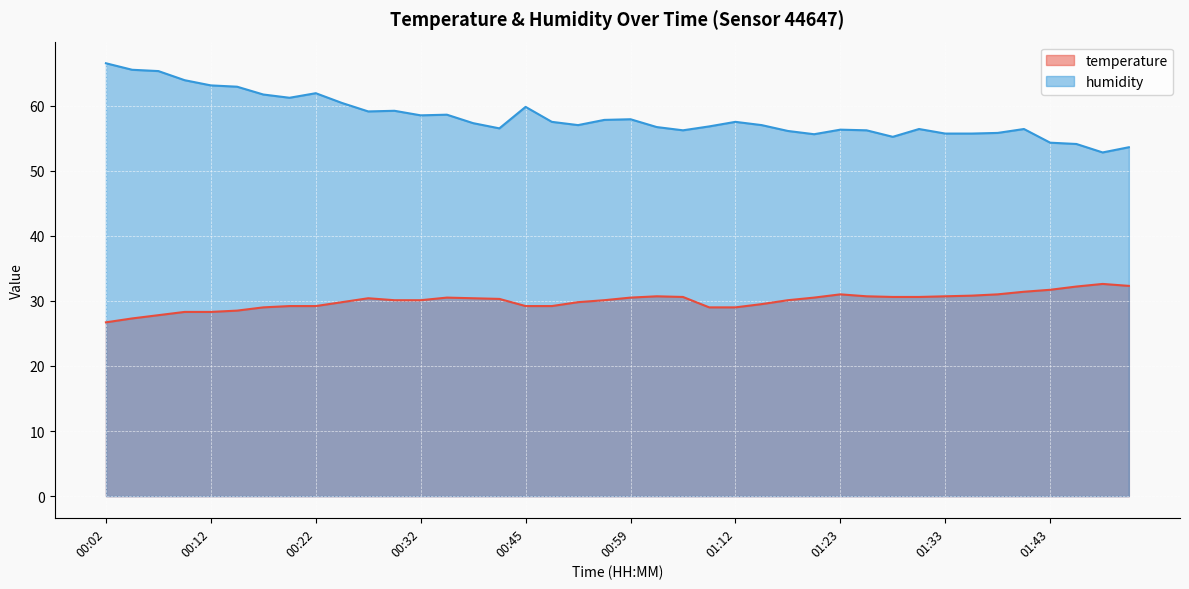

Reading right to left, what are all the values shown in this chart?

temperature: 01:50=32.3	01:48=32.6	01:45=32.2	01:43=31.7	01:41=31.4	01:38=31.0	01:36=30.8	01:33=30.7	01:31=30.6	01:28=30.6	01:26=30.7	01:23=31.0	01:21=30.5	01:18=30.1	01:15=29.5	01:12=29.0	01:09=29.0	01:04=30.6	01:01=30.7	00:59=30.5	00:56=30.1	00:54=29.8	00:48=29.2	00:45=29.2	00:39=30.3	00:37=30.4	00:34=30.5	00:32=30.1	00:29=30.1	00:27=30.4	00:24=29.8	00:22=29.2	00:19=29.2	00:17=29.0	00:14=28.5	00:12=28.3	00:09=28.3	00:07=27.8	00:04=27.3	00:02=26.7
humidity: 01:50=53.6	01:48=52.8	01:45=54.1	01:43=54.3	01:41=56.4	01:38=55.8	01:36=55.7	01:33=55.7	01:31=56.4	01:28=55.2	01:26=56.2	01:23=56.3	01:21=55.6	01:18=56.1	01:15=57.0	01:12=57.5	01:09=56.8	01:04=56.2	01:01=56.7	00:59=57.9	00:56=57.8	00:54=57.0	00:48=57.5	00:45=59.8	00:39=56.5	00:37=57.3	00:34=58.6	00:32=58.5	00:29=59.2	00:27=59.1	00:24=60.4	00:22=61.9	00:19=61.2	00:17=61.7	00:14=62.9	00:12=63.1	00:09=63.9	00:07=65.3	00:04=65.5	00:02=66.5